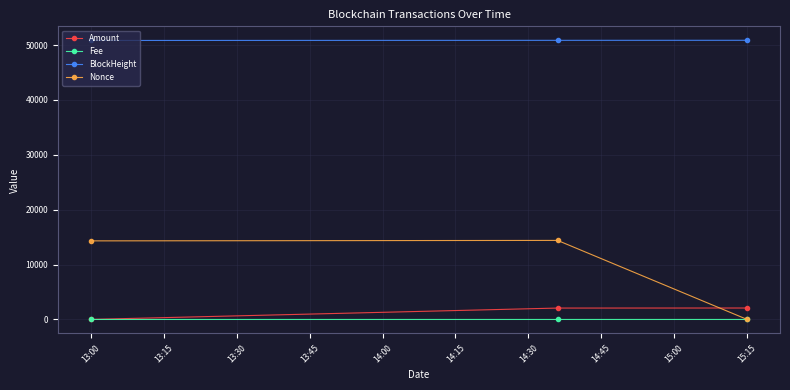

What is the minimum value for BlockHeight?

50843.0